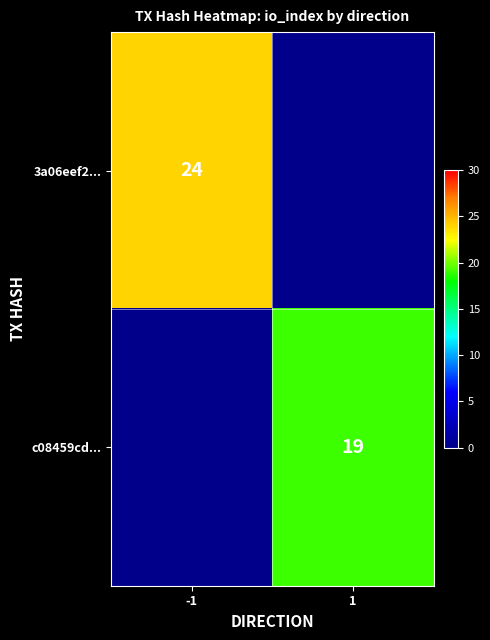

Which has a higher value, 1 or -1?

-1